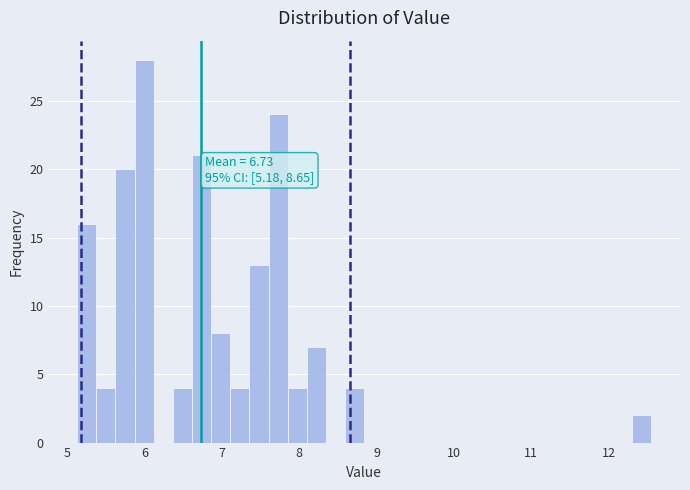

Around what value on the x-axis is the tallest bar? Give the approximate position of its centre, as read against the axis.

6.0